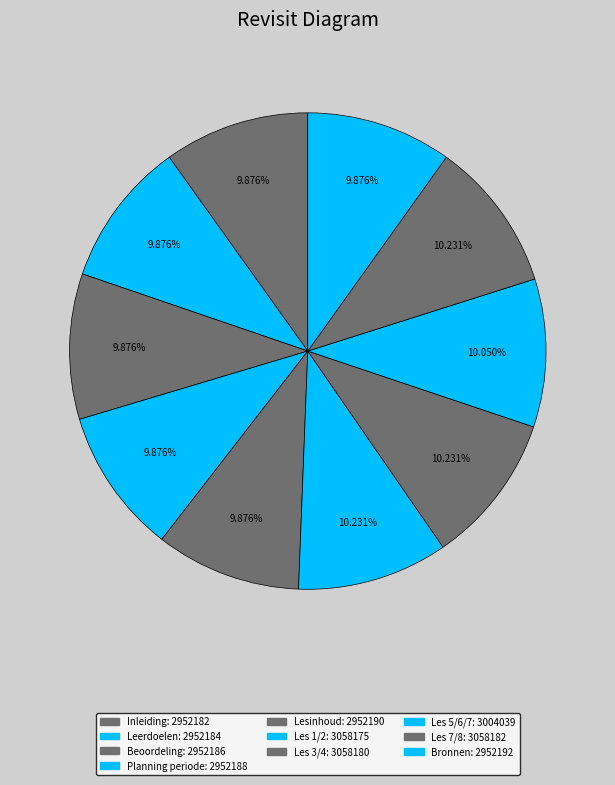

Does Lesinhoud represent more than half of the total?

No